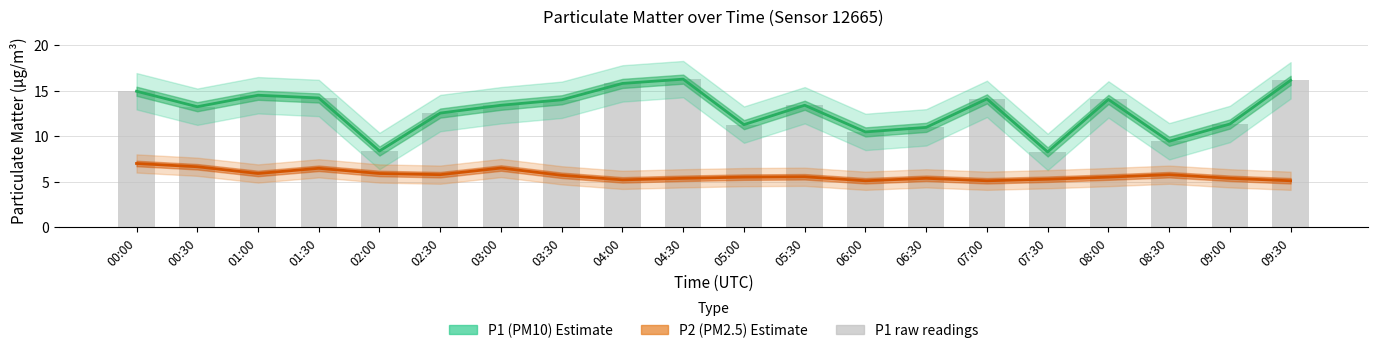

What are all the series names shown in the legend?

P1 (PM10), P2 (PM2.5), P1 raw